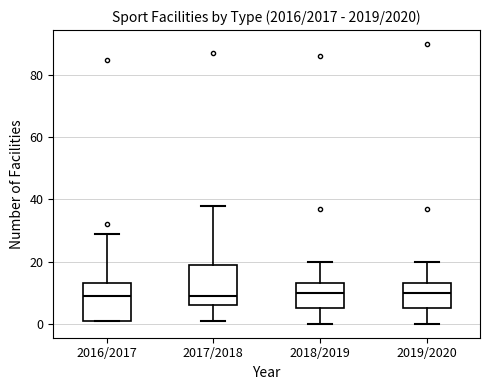

Reading left to right, transcribe this box plot: for each box, give where its median line is, the range the box spans, and where its two whiskers end, as read against the y-axis. The values are not printed on the chart, so give them approximately, as read against the axis.

2016/2017: median 10, box 2 to 14, whiskers 2 to 30
2017/2018: median 10, box 6 to 20, whiskers 2 to 38
2018/2019: median 10, box 6 to 14, whiskers 0 to 20
2019/2020: median 10, box 6 to 14, whiskers 0 to 20